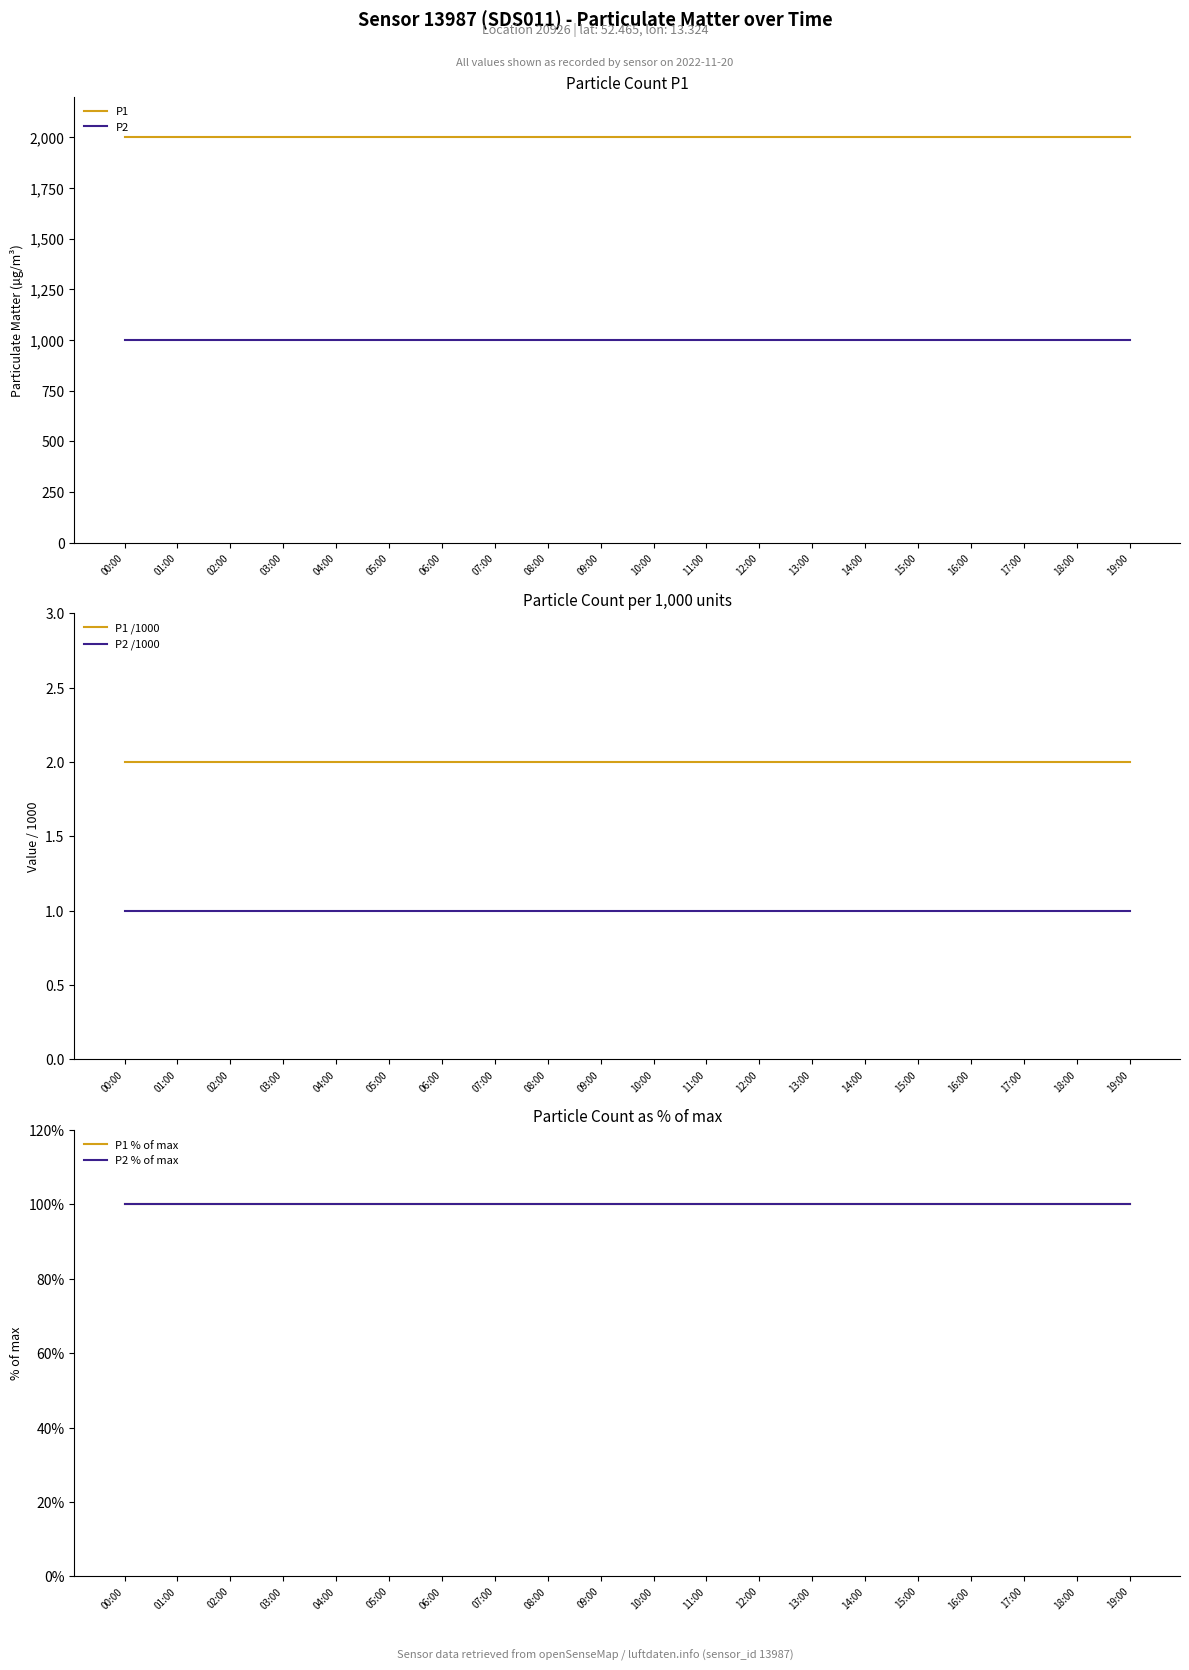

Is the value of P1 at 18:00 greater than the value of P2 % of max at 03:00?

Yes